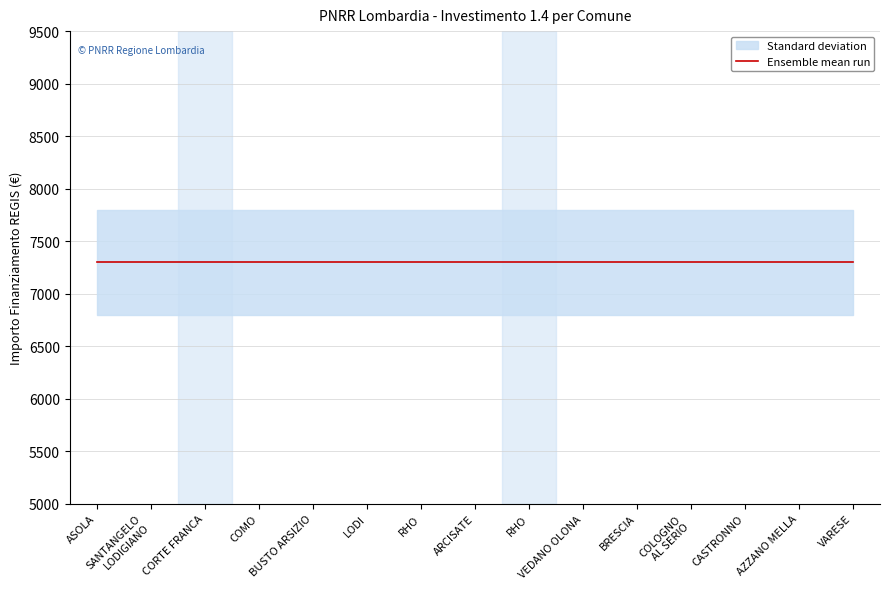

Does the chart display data point markers on the line(s)?

No